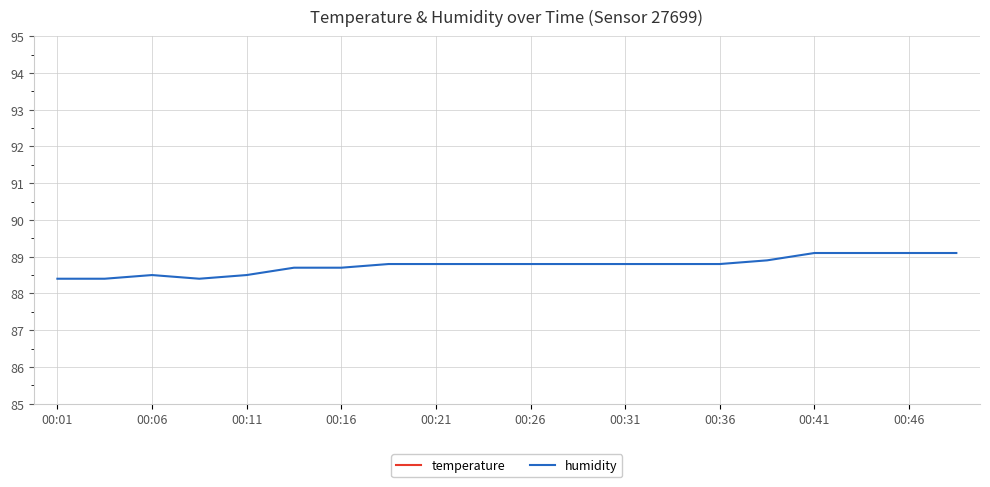

The value of humidity at 00:01 is 88.4. True or false?

True